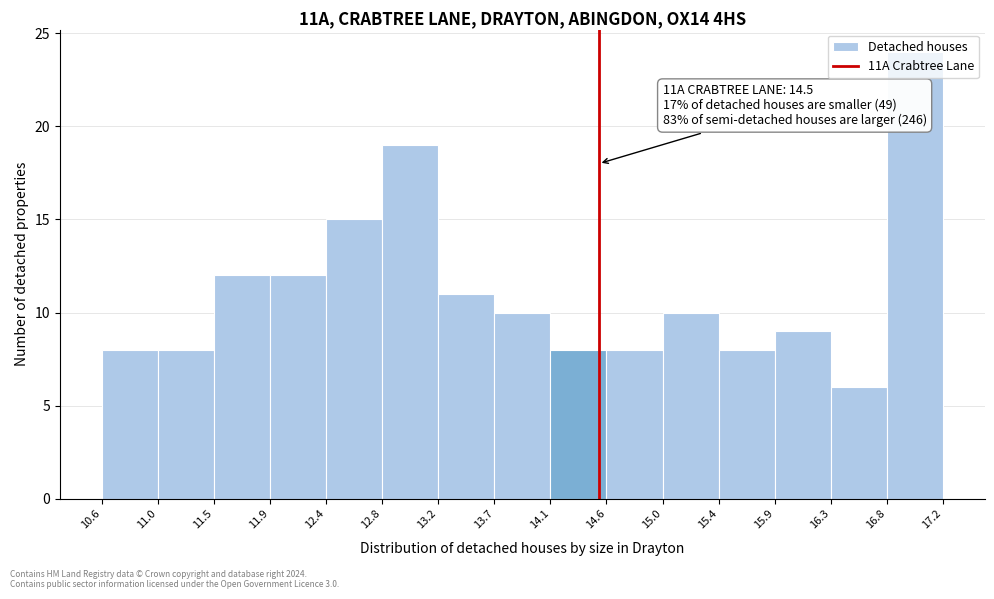

Over which range of the x-axis is the bar tallest?

16.8 to 17.2